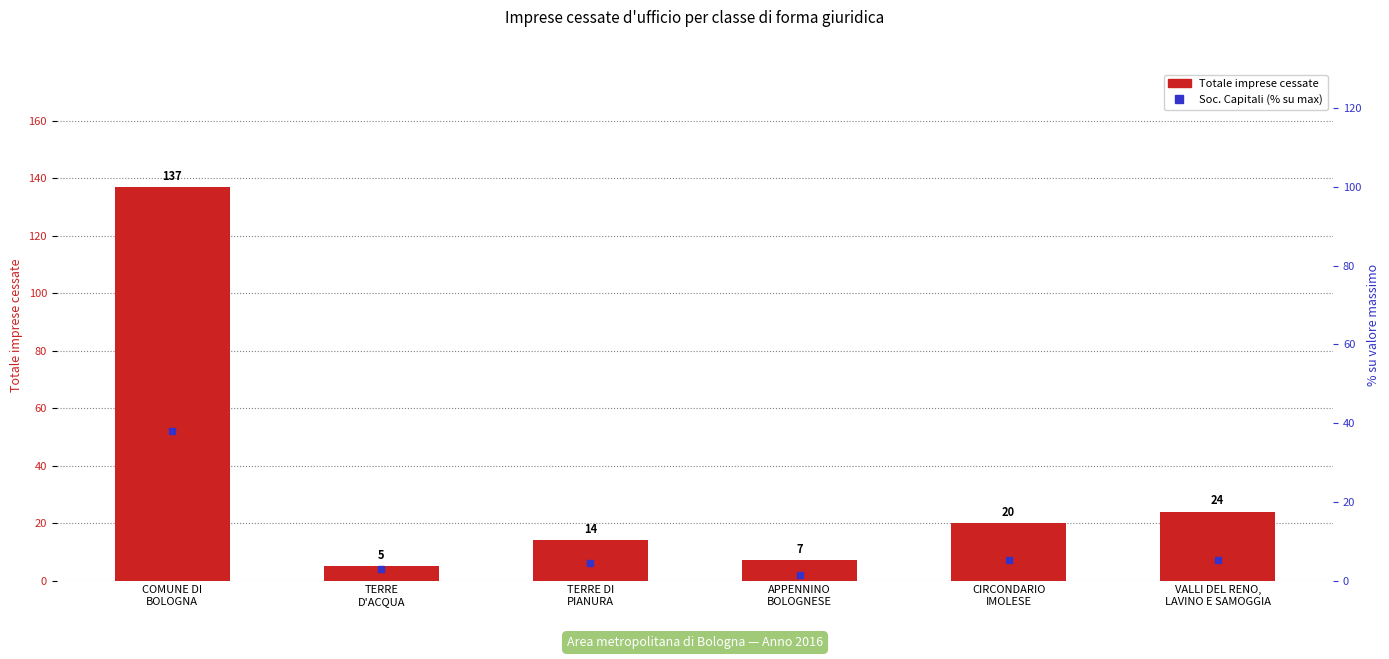

List the series in order of their overall mean, highest first.

Totale cessate, Soc. Capitali (% su max)